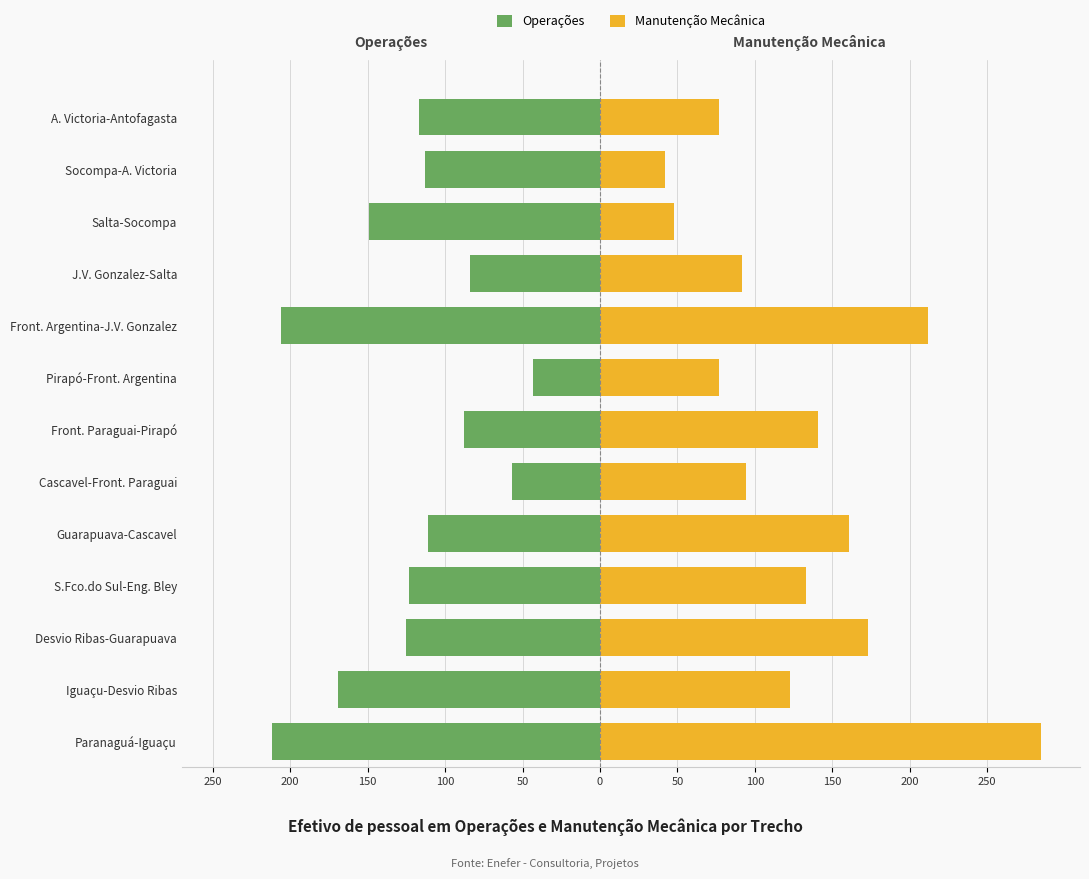

What is the average value of the Manutenção Mecânica series?

128